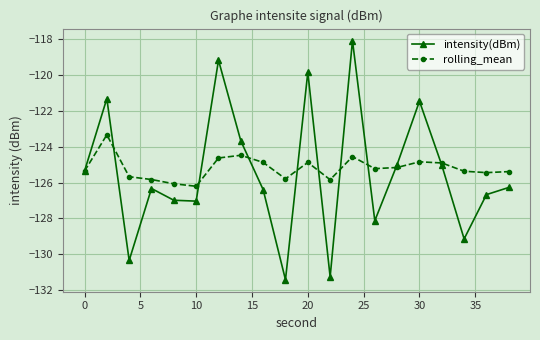

What is the lowest value of the intensity(dBm) series?

-131.4